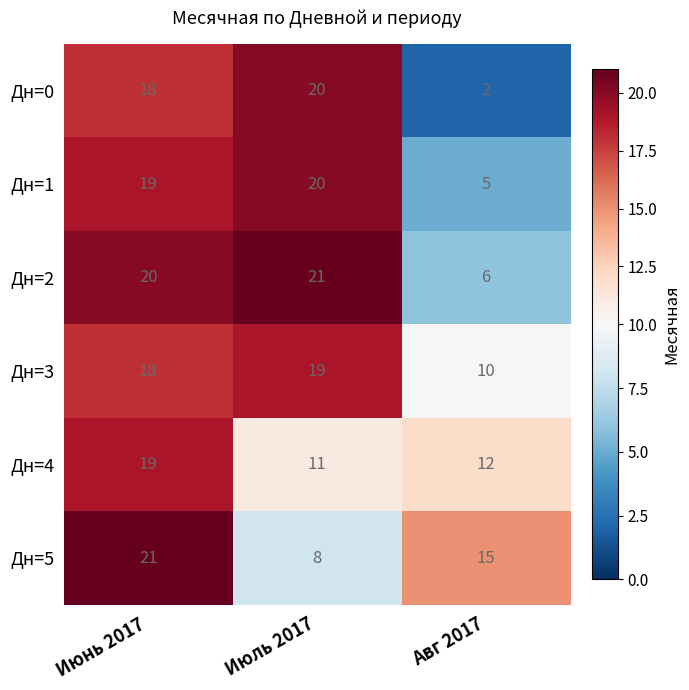

Is it true that Дн=5 equals 7 at Авг 2017?

False